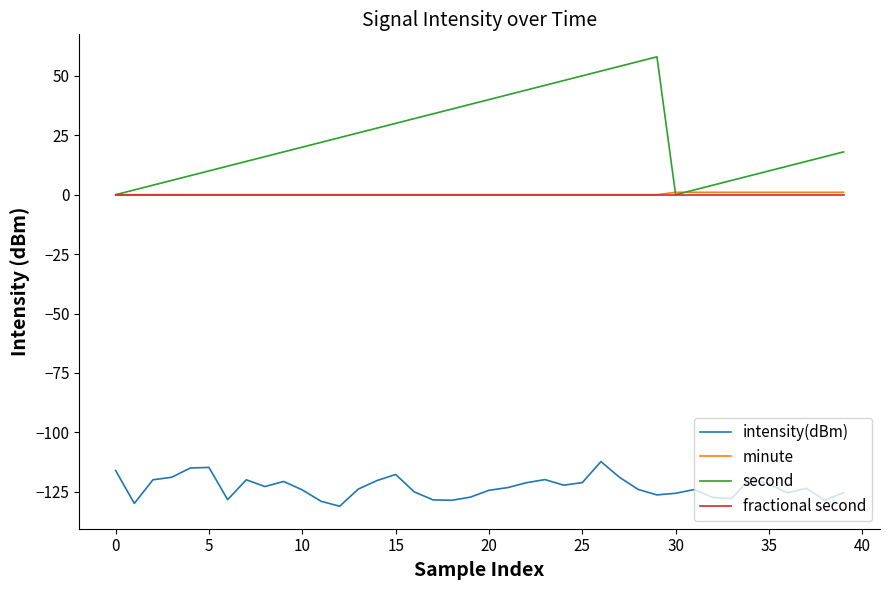

Which series has the largest total across all categories?

second